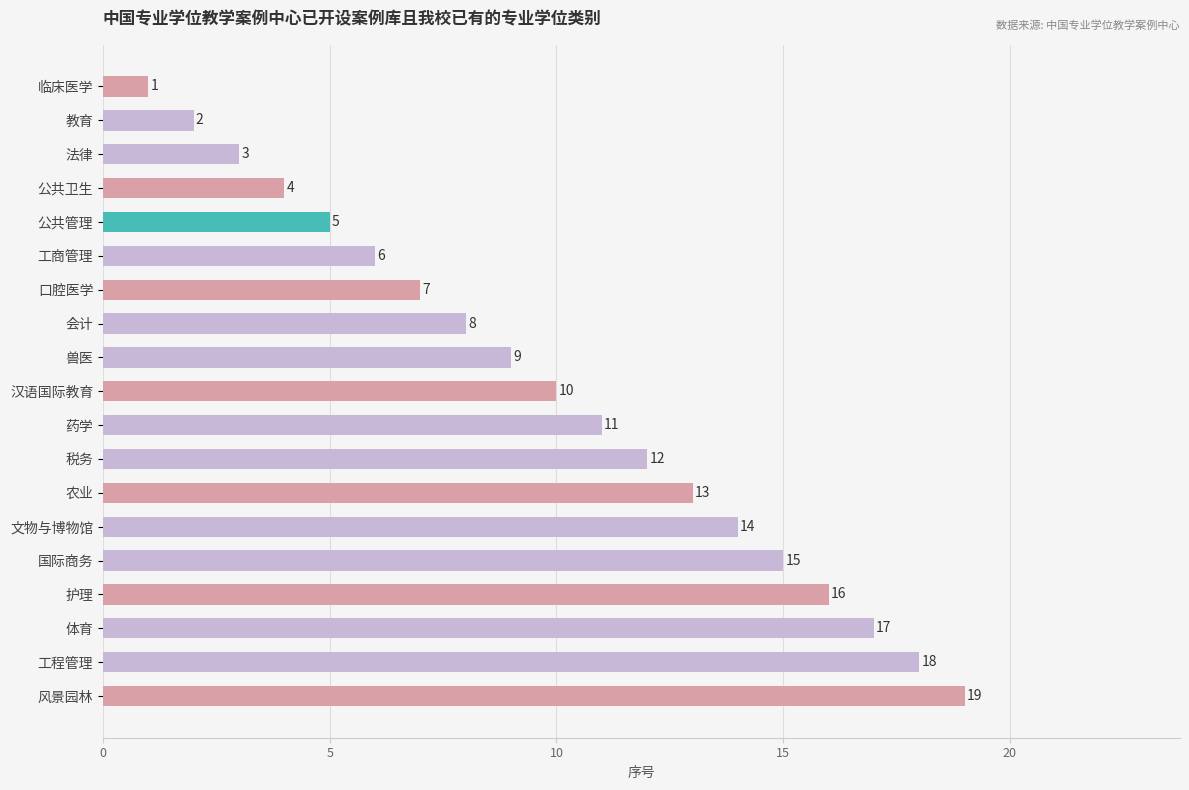

Does the chart contain stacked bars?

No